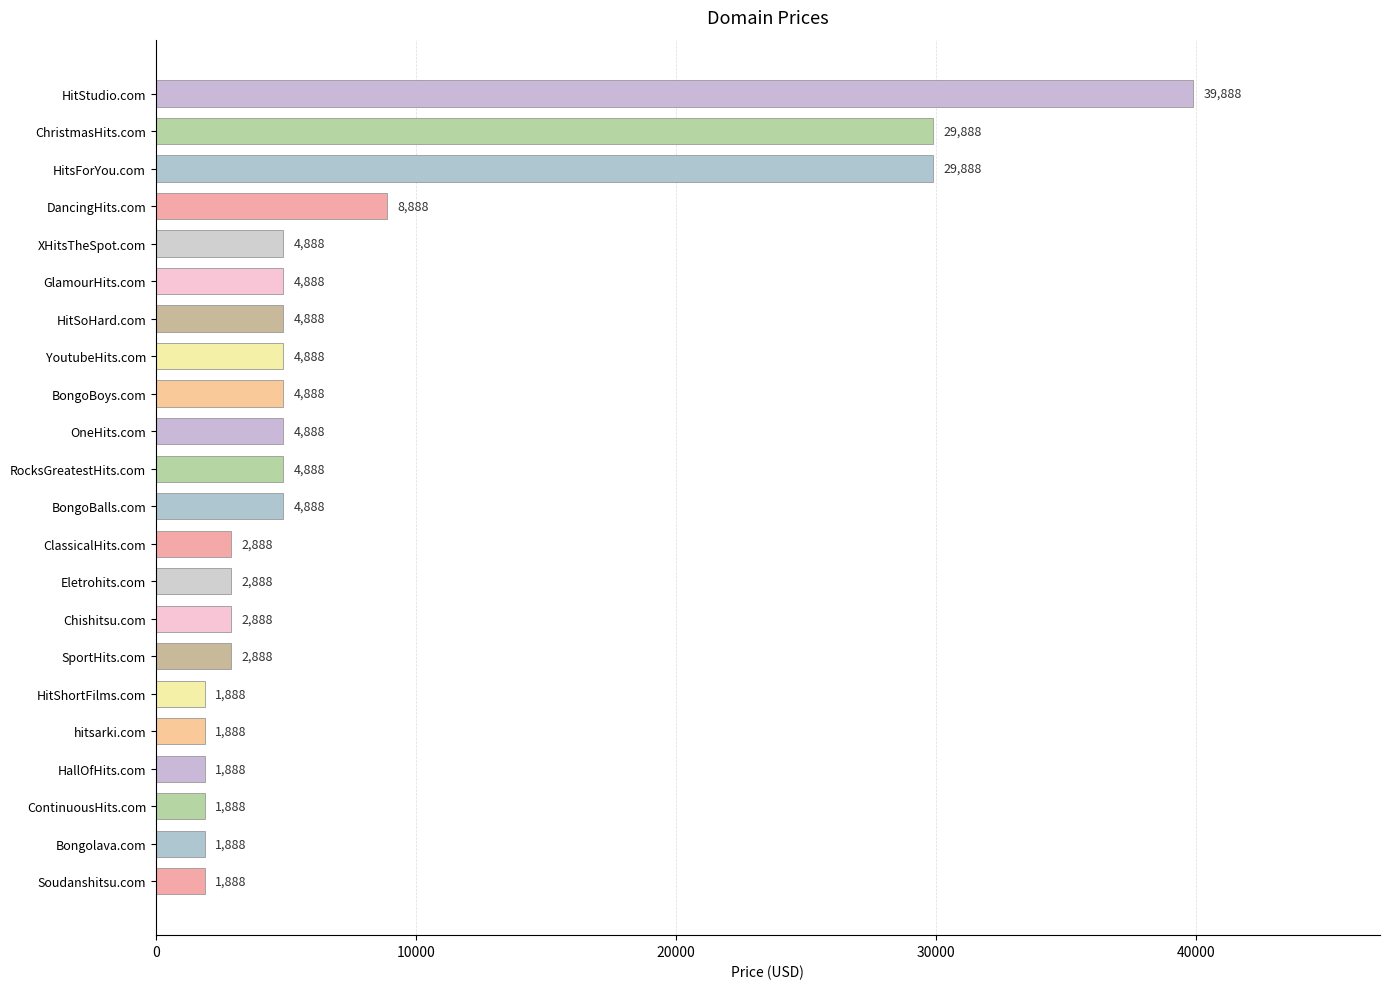

Which has a higher value, HitSoHard.com or HitStudio.com?

HitStudio.com